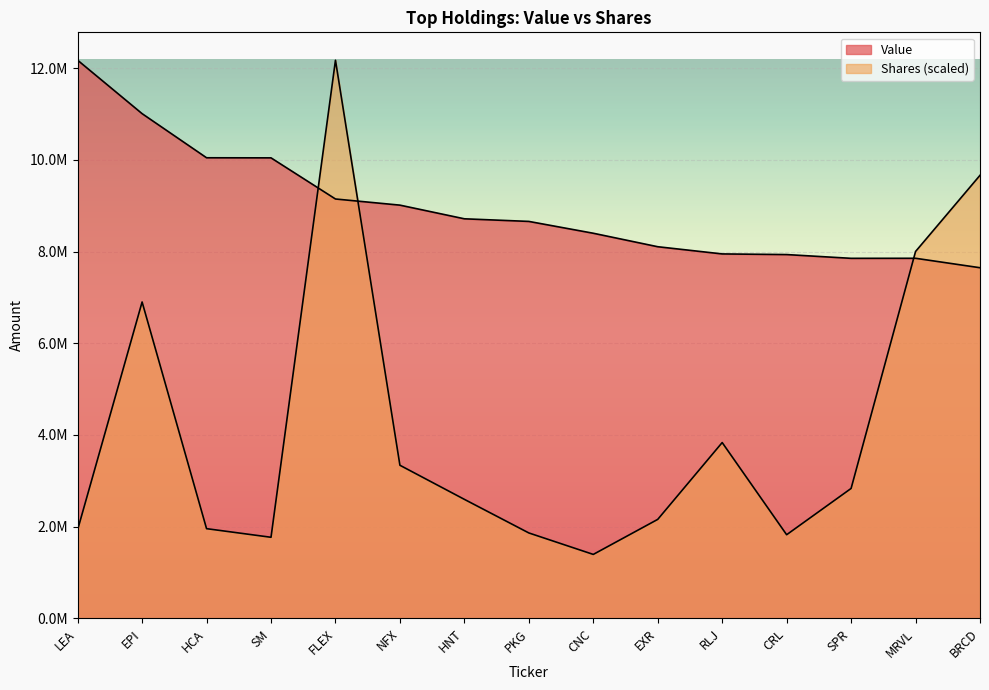

The Value series shows 5052801.3 at LEA. True or false?

False